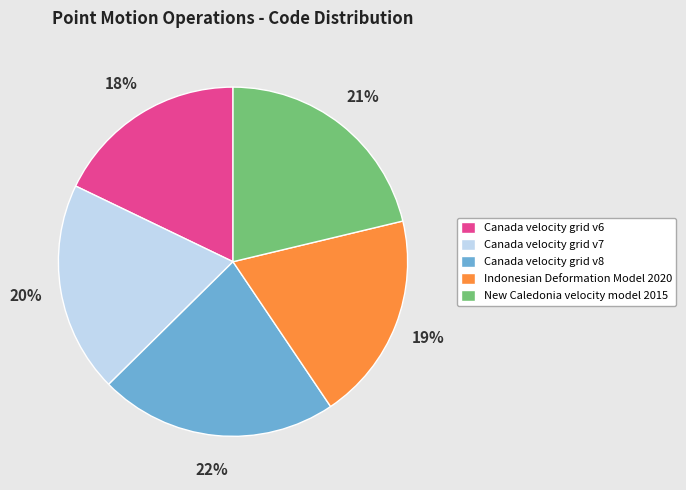

To the nearest percent, what percentage of the pie is Indonesian Deformation Model 2020?

19%